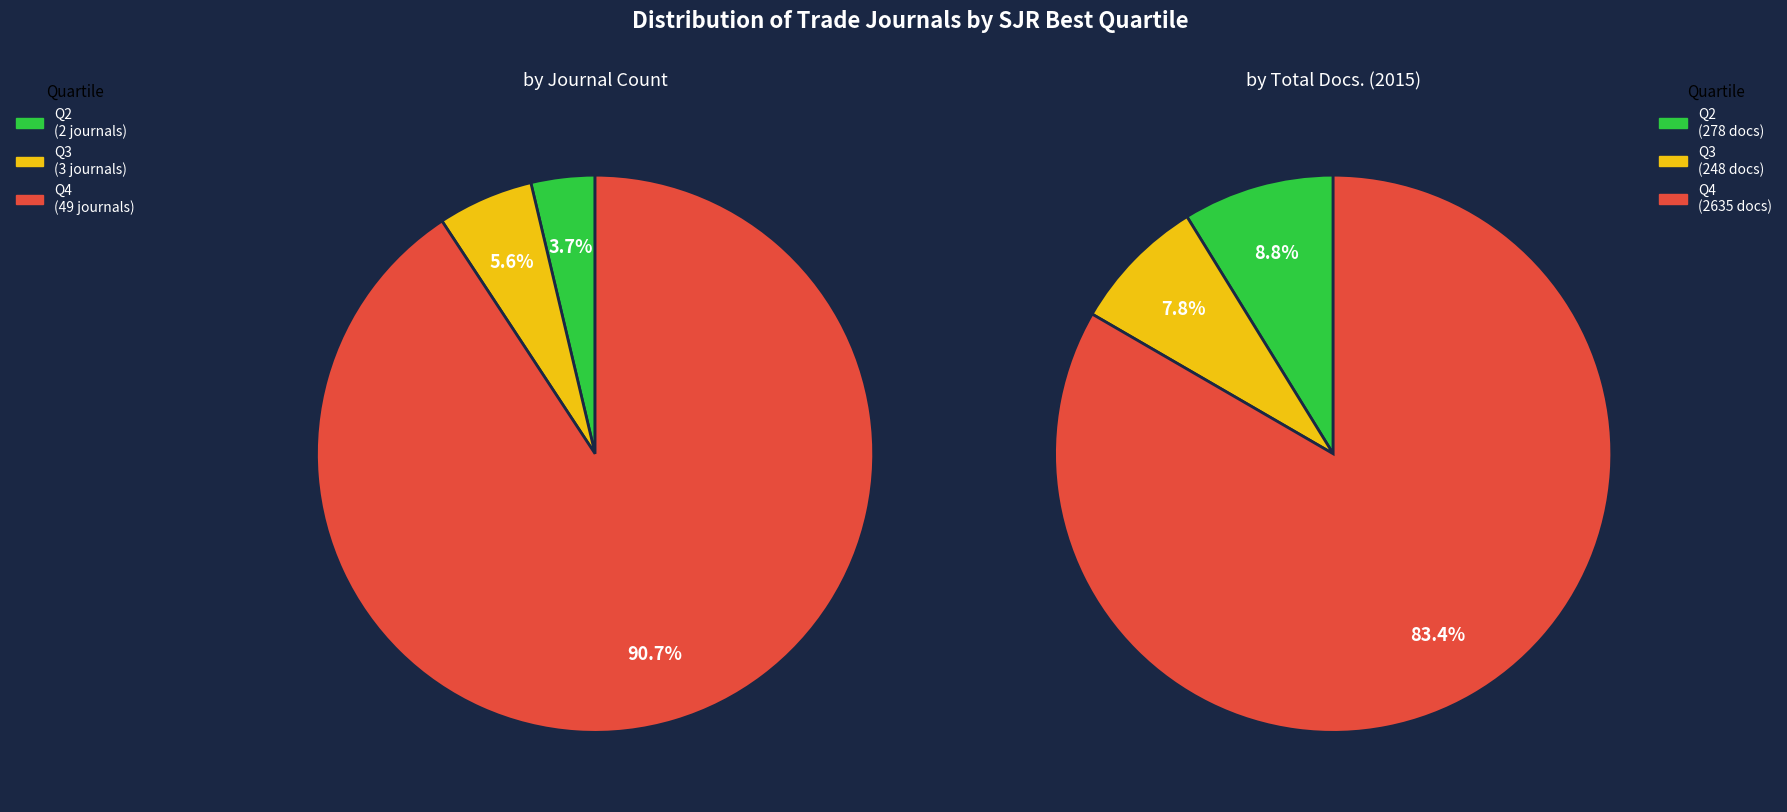

What is the largest slice in the pie chart?

Q4